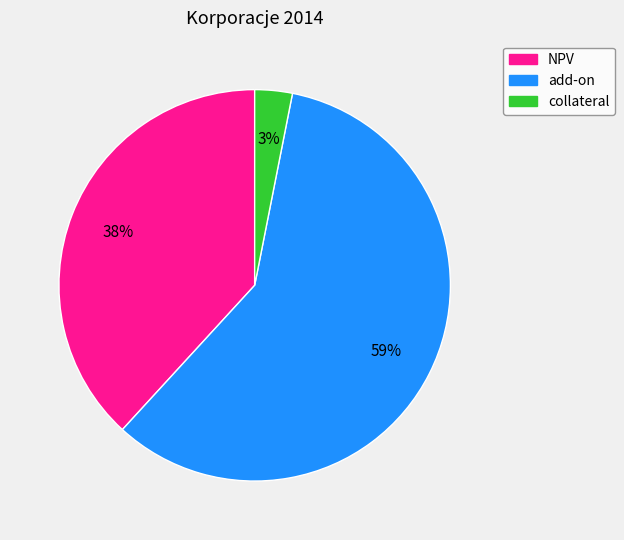

To the nearest percent, what portion does NPV represent?

38%